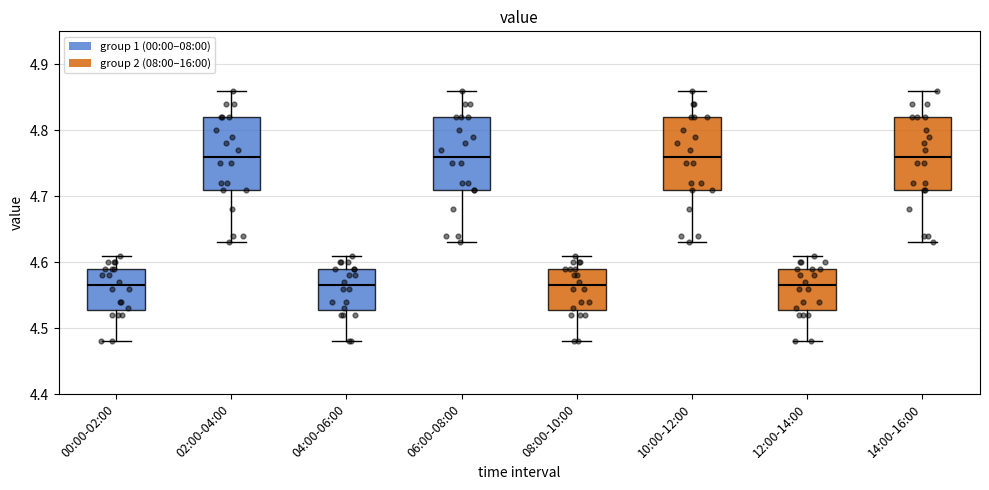

Reading left to right, transcribe this box plot: for each box, give where its median line is, the range the box spans, and where its two whiskers end, as read against the y-axis. The values are not printed on the chart, so give them approximately, as read against the axis.

00:00-02:00: median 4.57, box 4.53 to 4.59, whiskers 4.48 to 4.61
02:00-04:00: median 4.76, box 4.71 to 4.82, whiskers 4.63 to 4.86
04:00-06:00: median 4.57, box 4.53 to 4.59, whiskers 4.48 to 4.61
06:00-08:00: median 4.76, box 4.71 to 4.82, whiskers 4.63 to 4.86
08:00-10:00: median 4.57, box 4.53 to 4.59, whiskers 4.48 to 4.61
10:00-12:00: median 4.76, box 4.71 to 4.82, whiskers 4.63 to 4.86
12:00-14:00: median 4.57, box 4.53 to 4.59, whiskers 4.48 to 4.61
14:00-16:00: median 4.76, box 4.71 to 4.82, whiskers 4.63 to 4.86